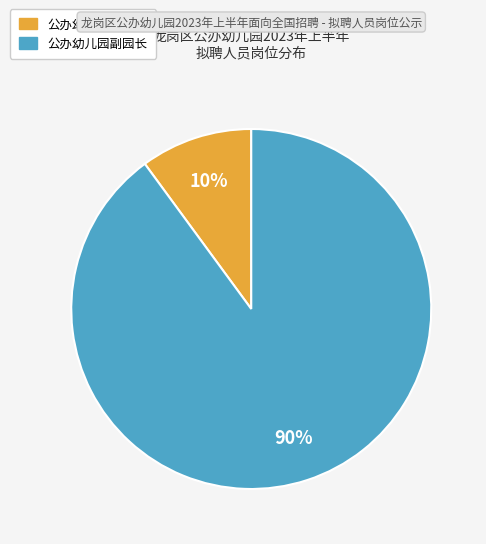

Is the sum of 公办幼儿园副园长 and 公办幼儿园园长 greater than half?

Yes